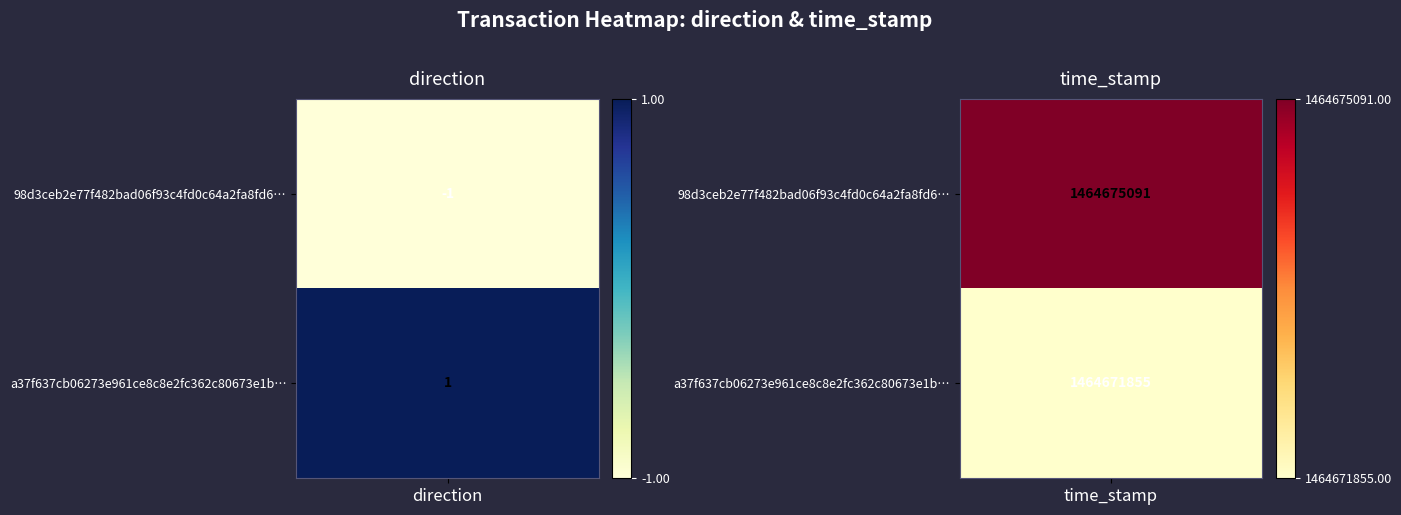

At how many categories does at least one series exceed 1047709407?

1